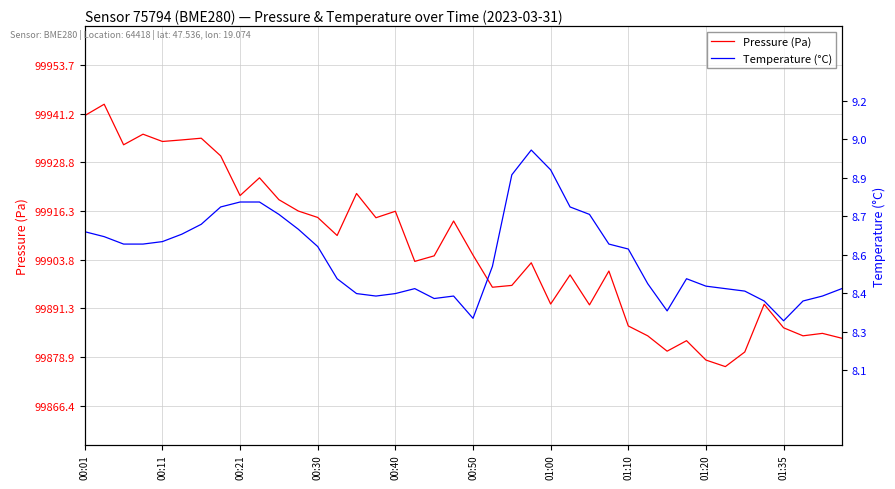

Which series has the largest total across all categories?

Pressure (Pa)